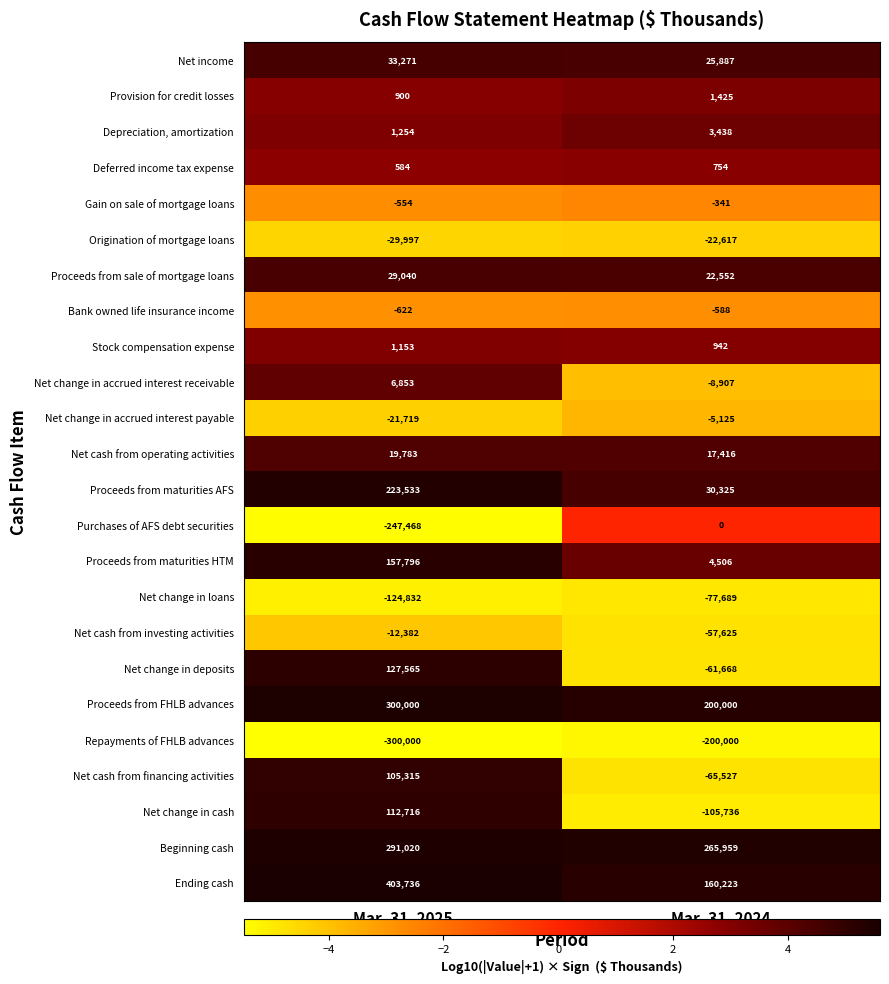

Which series changed the most between Mar. 31, 2025 and Mar. 31, 2024?

Purchases of AFS debt securities